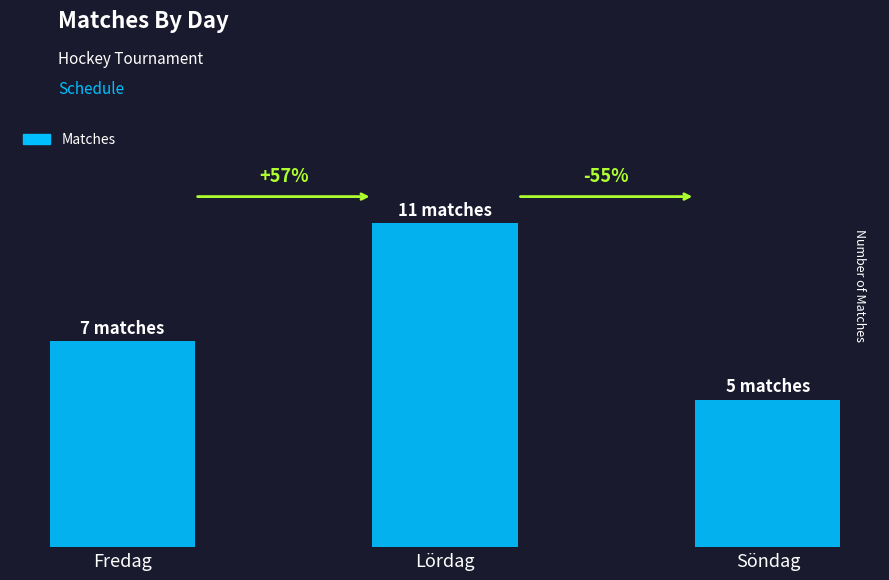

Reading left to right, extract all data points from this chart.

7	11	5